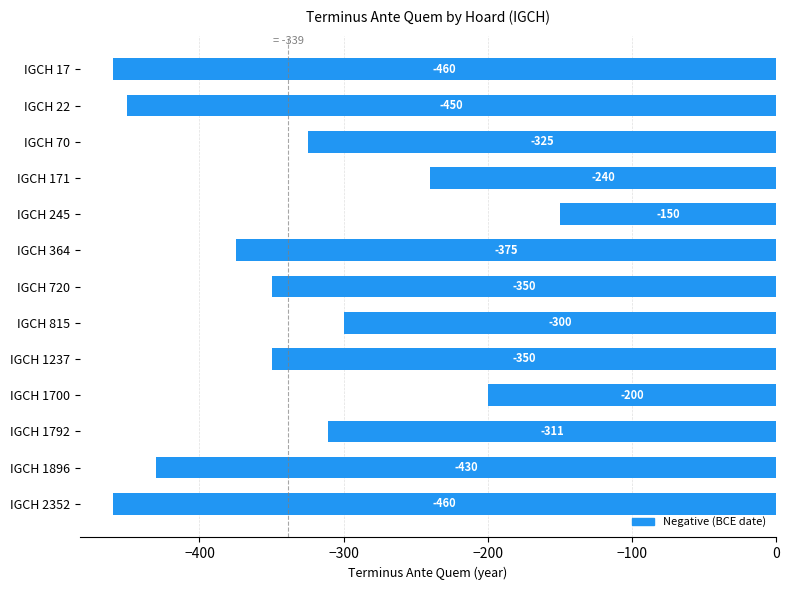

What is the value of the 6th bar from the top?

-375